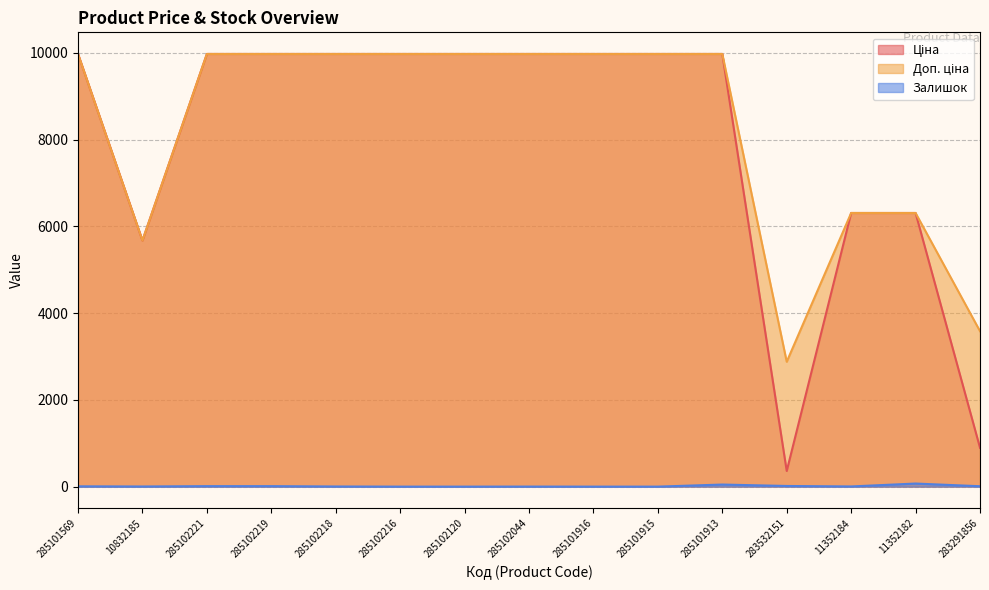

At which category does Залишок reach its first local valley?

10832185